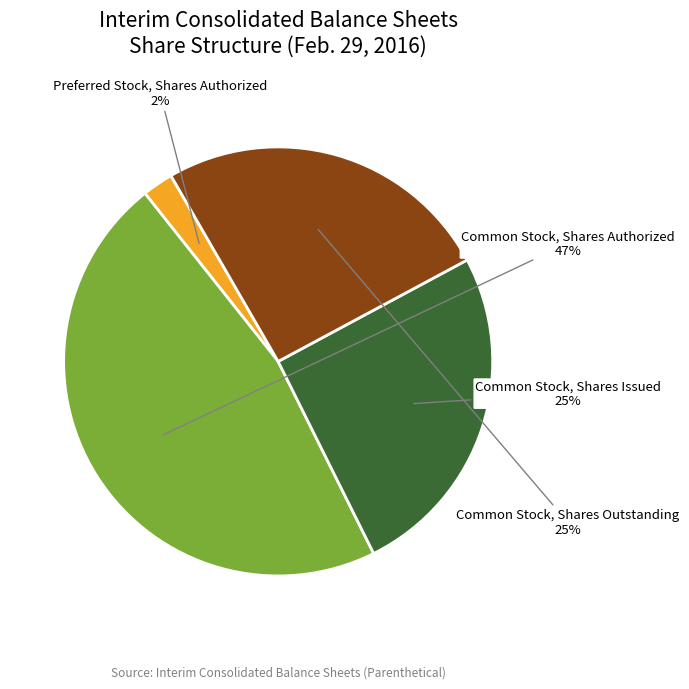

To the nearest percent, what portion does Common Stock, Shares Authorized represent?

47%